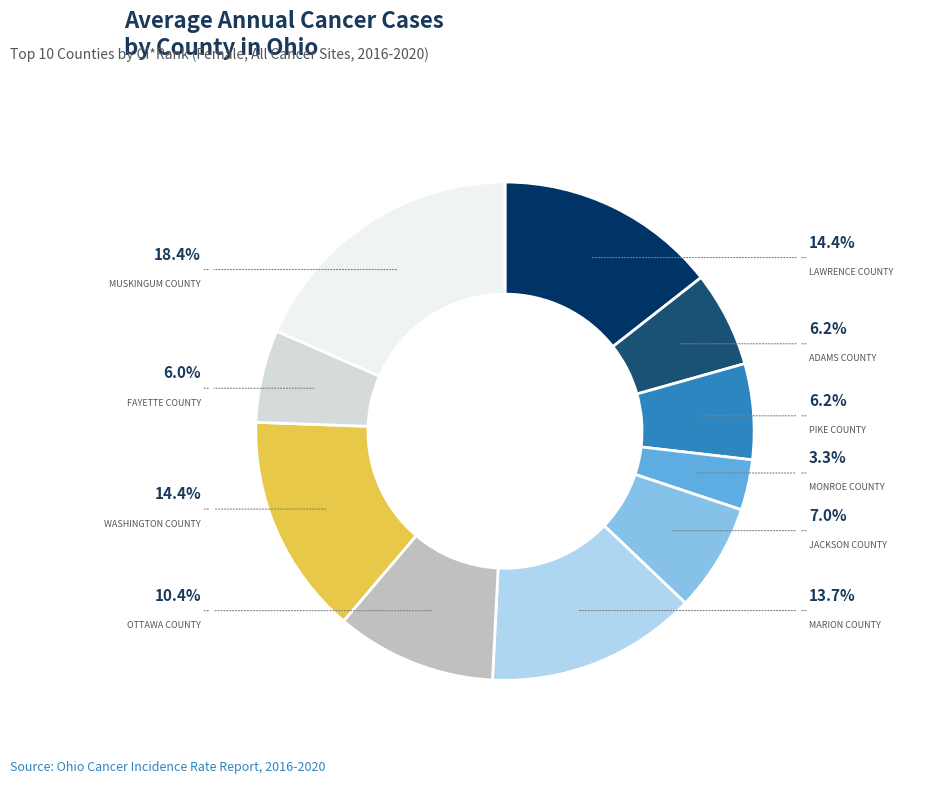

What is the smallest slice in the pie chart?

Monroe County